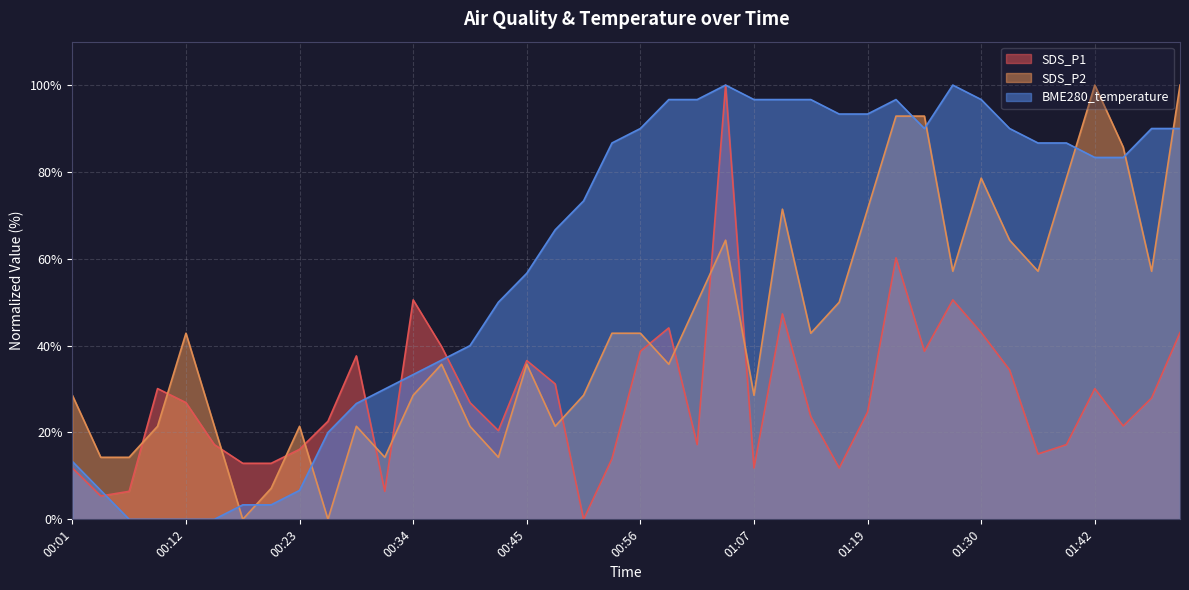

What is the value of the BME280_temperature point at the 36th from the left?

86.7